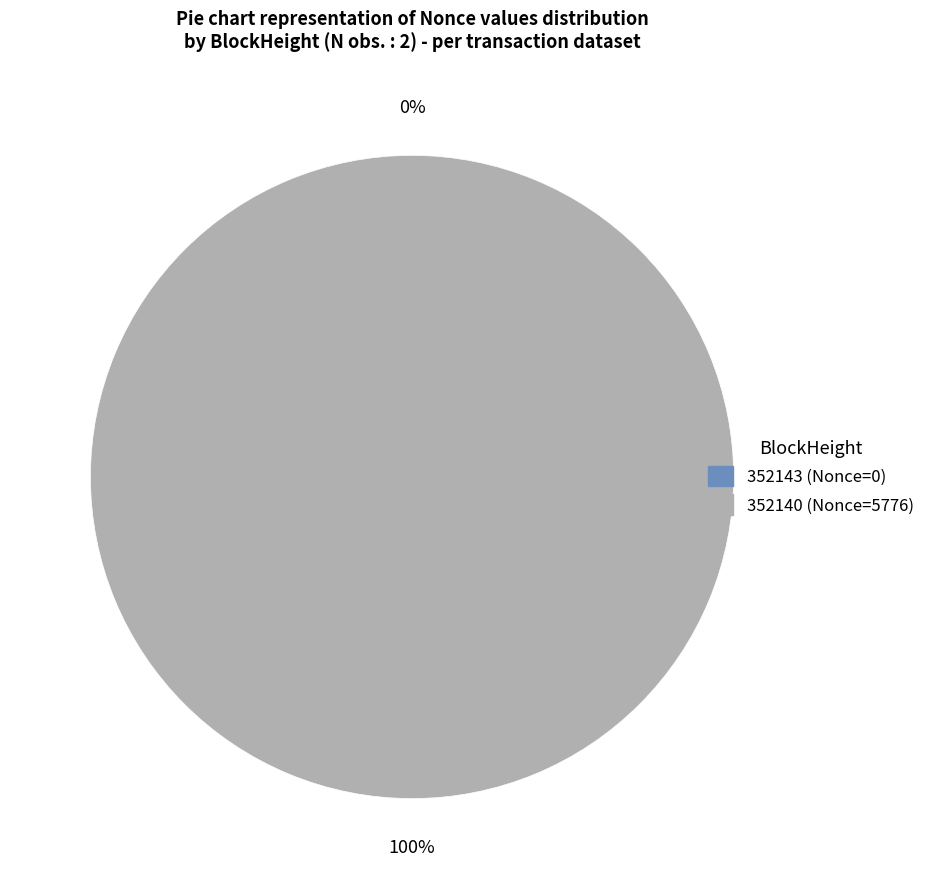

Count the number of slices in the pie.

2